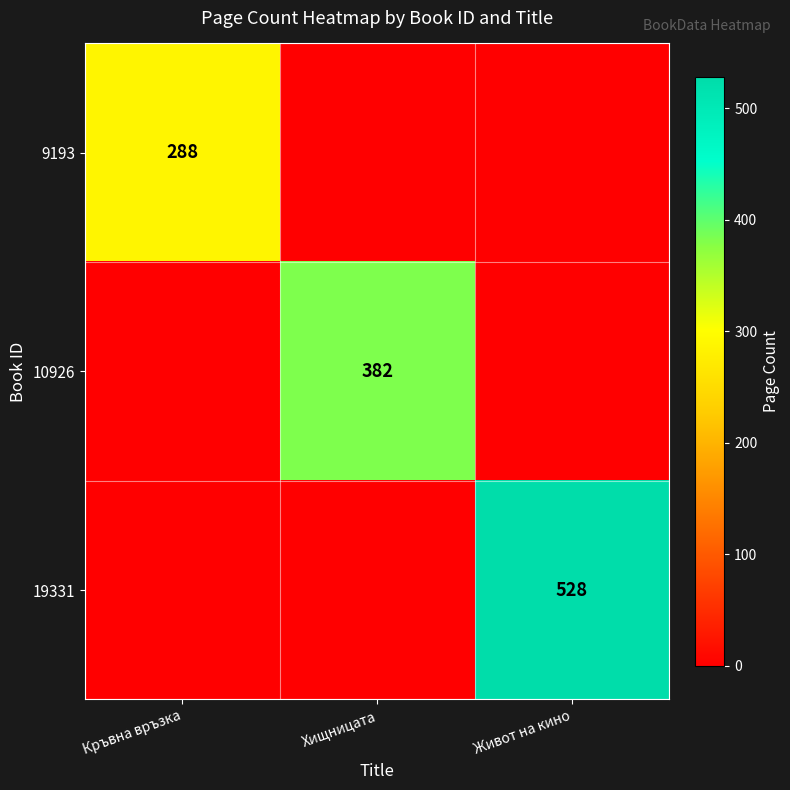

True or false: 10926 has a value of 597 at Хищницата.

False